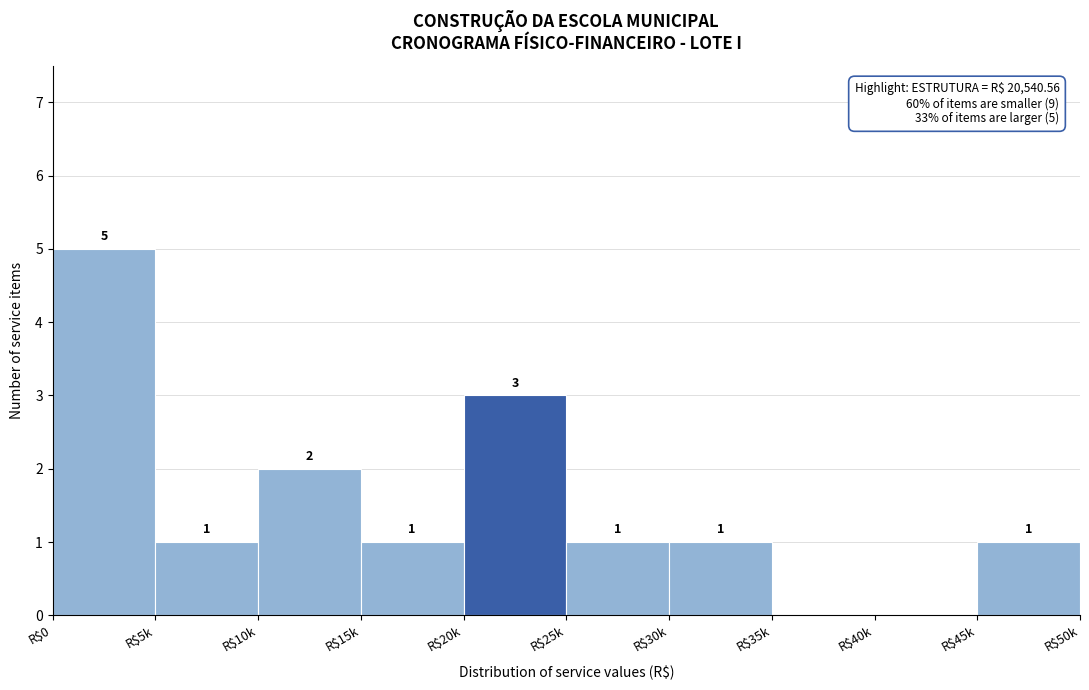

Is it true that the value at R$20k is 1?

False